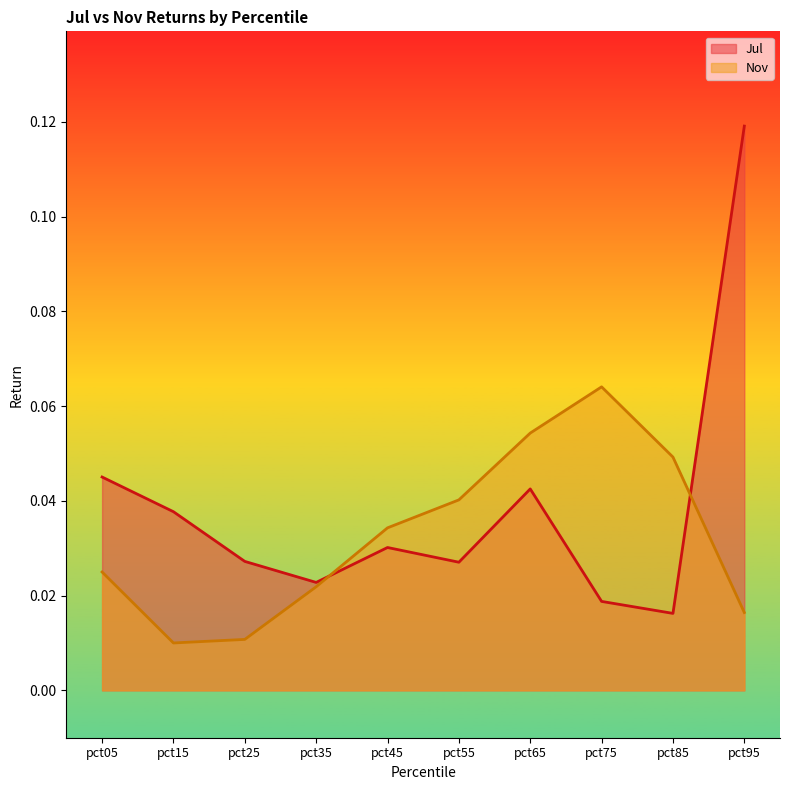

At which category does Jul reach its first local peak?

pct45